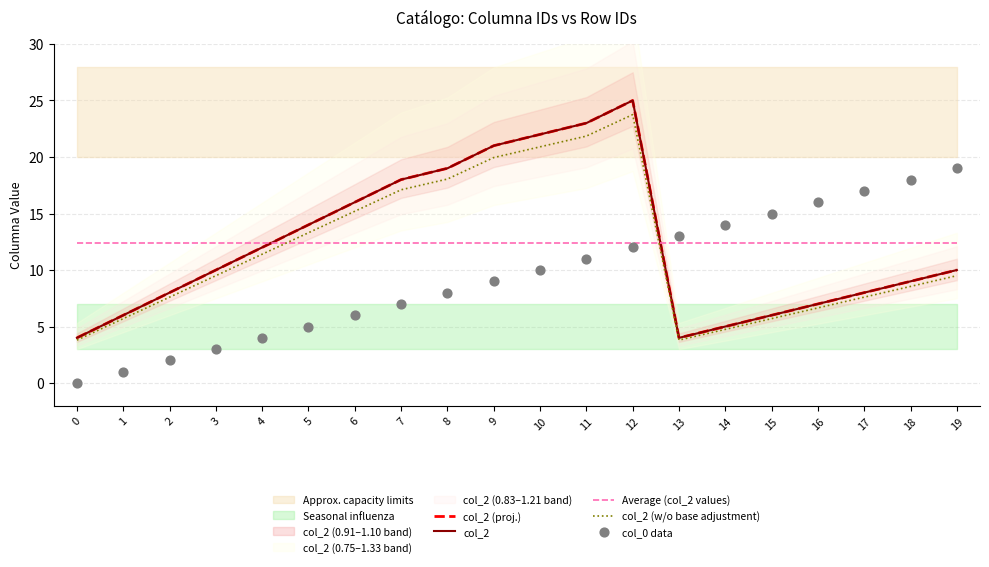

Which series has the largest total across all categories?

col_2 (proj.)